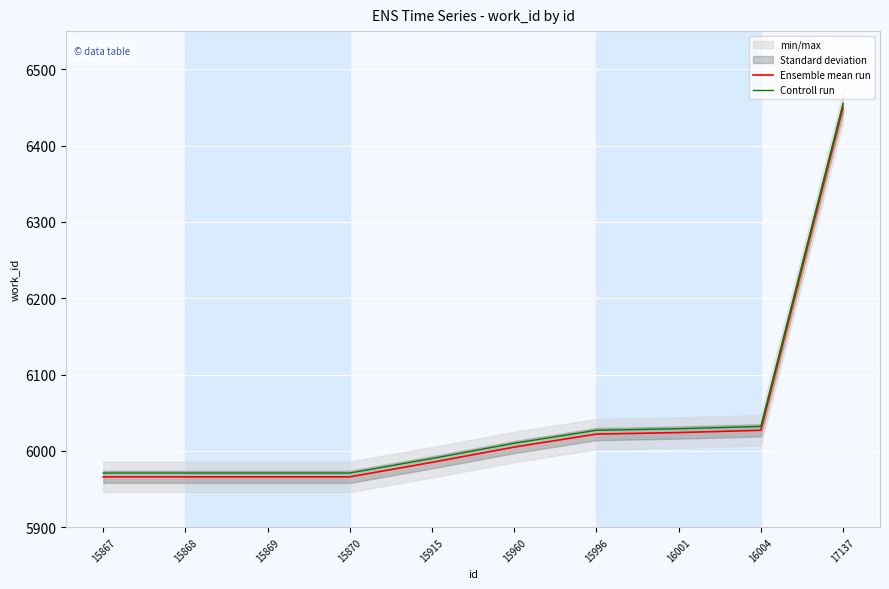

How many series are shown in this chart?

2